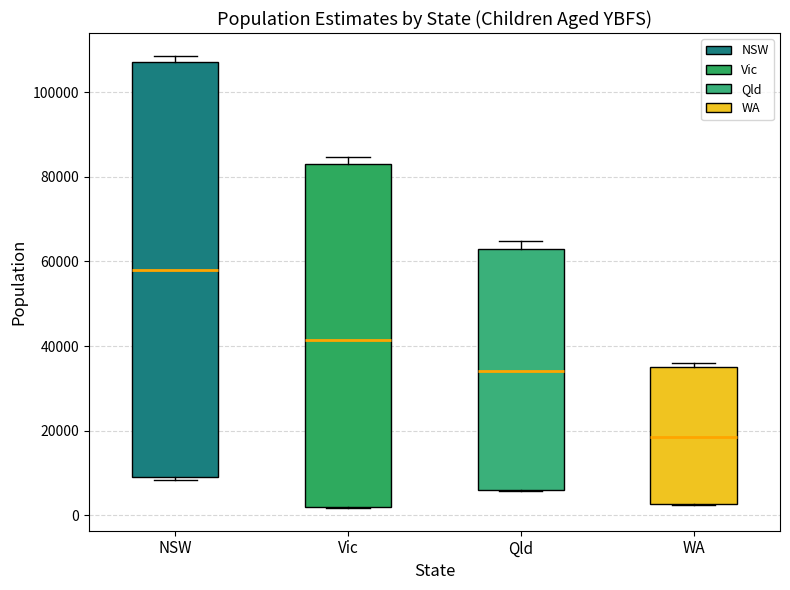

Which box is the tallest, from its lower edge to its upper edge?

NSW